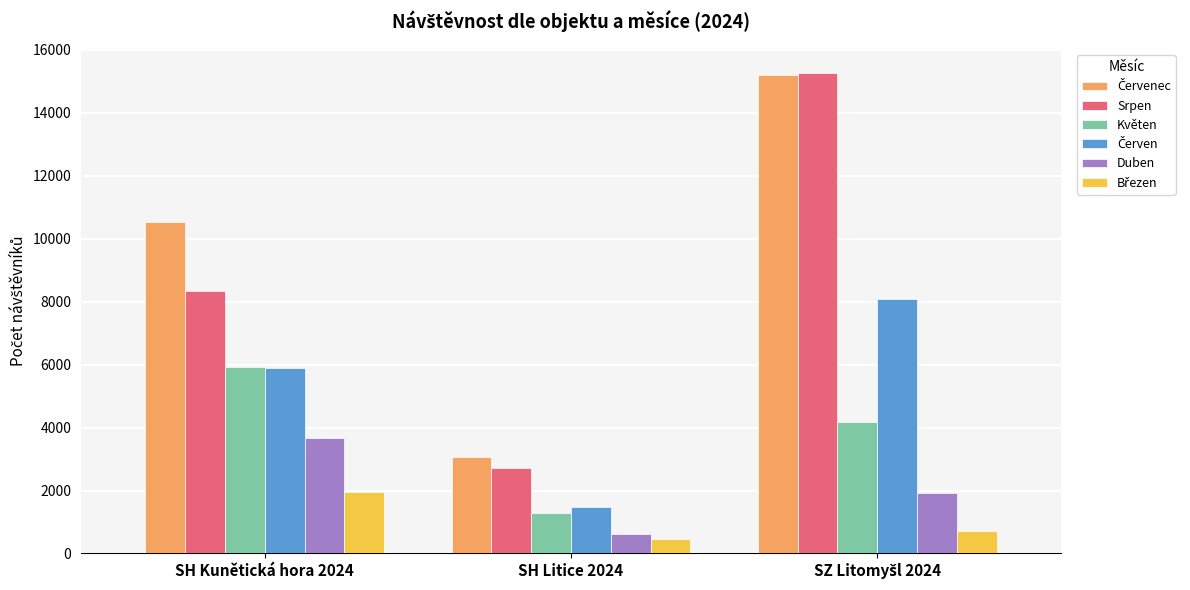

What position from the right is SH Kunětická hora 2024?

3